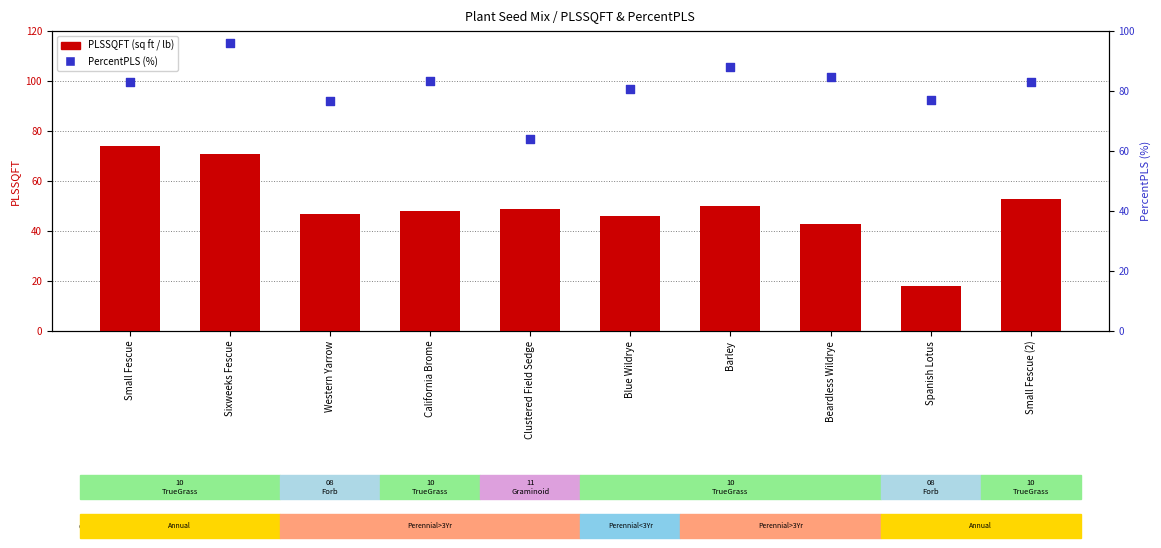

What is the total value across all series at Small Fescue (2)?

136.2